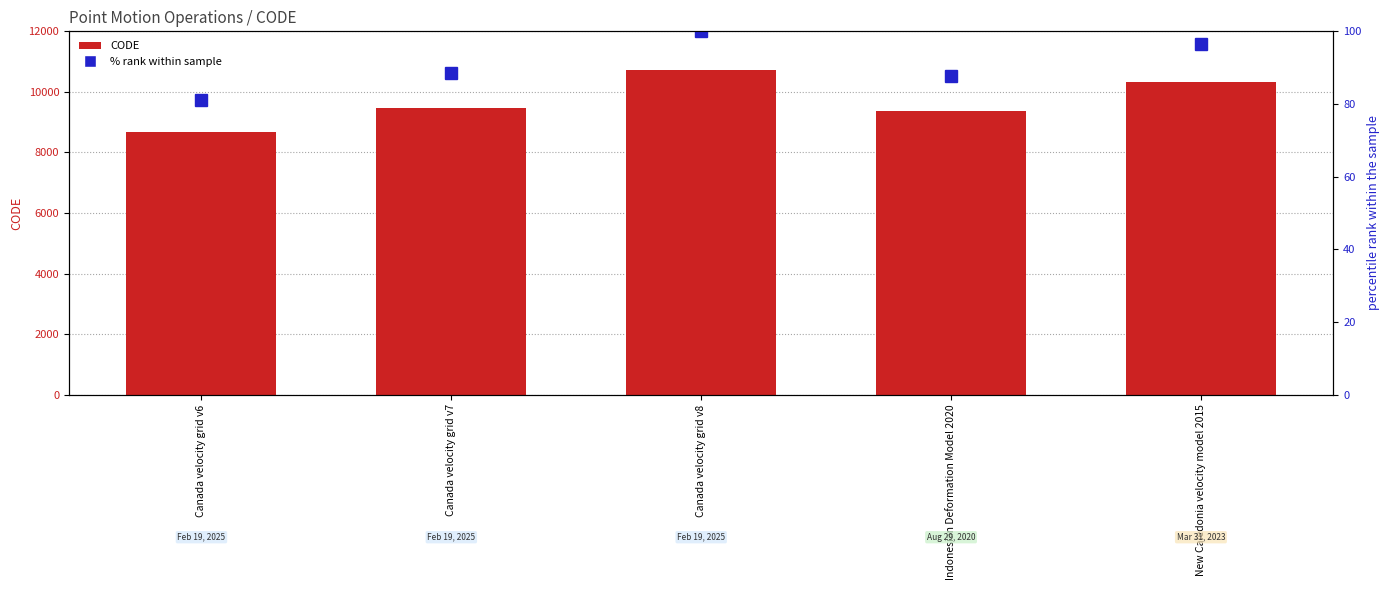

What is the highest value of the % rank within sample series?

100.0